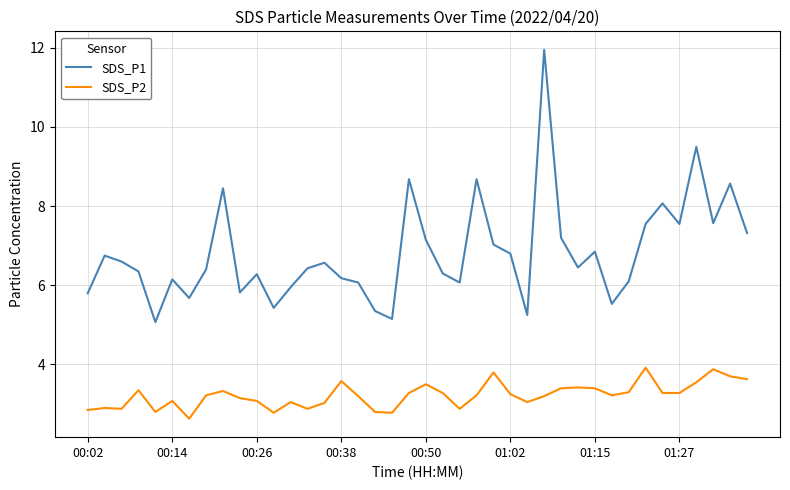

At how many categories does at least one series exceed 5?

40